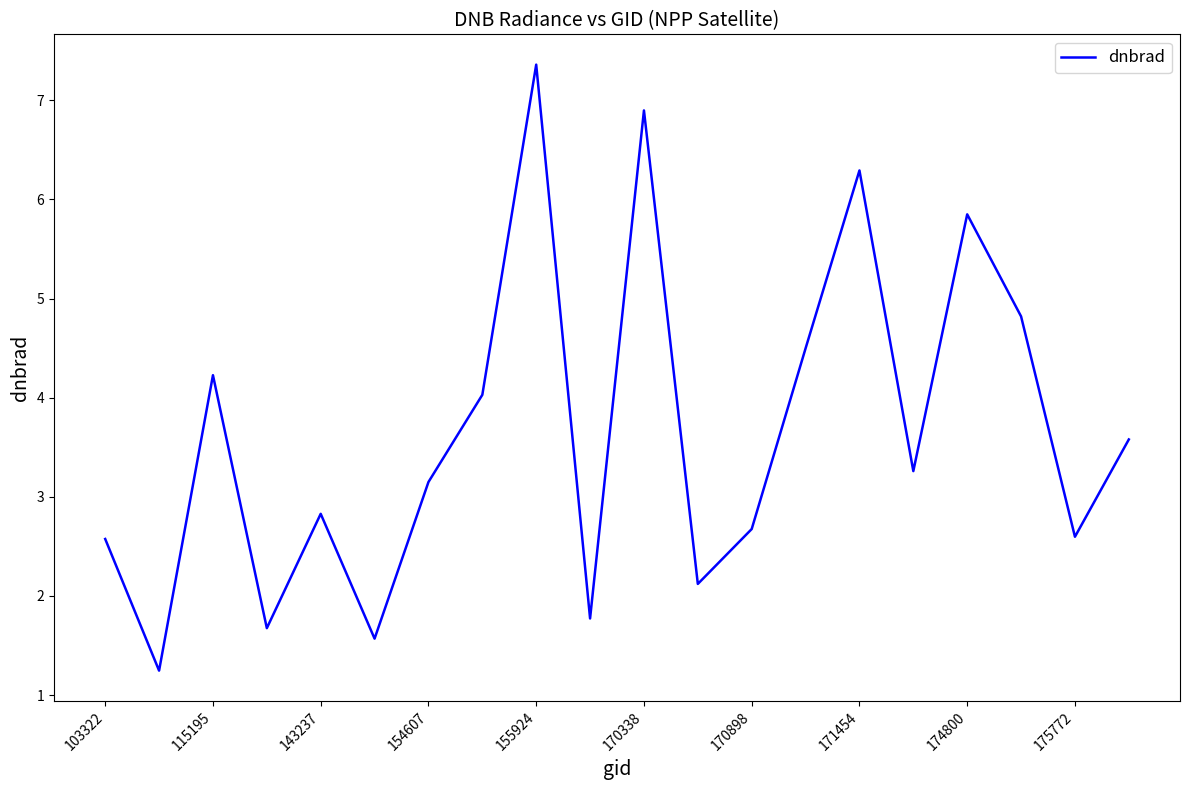

What is the greatest value displayed?

7.4